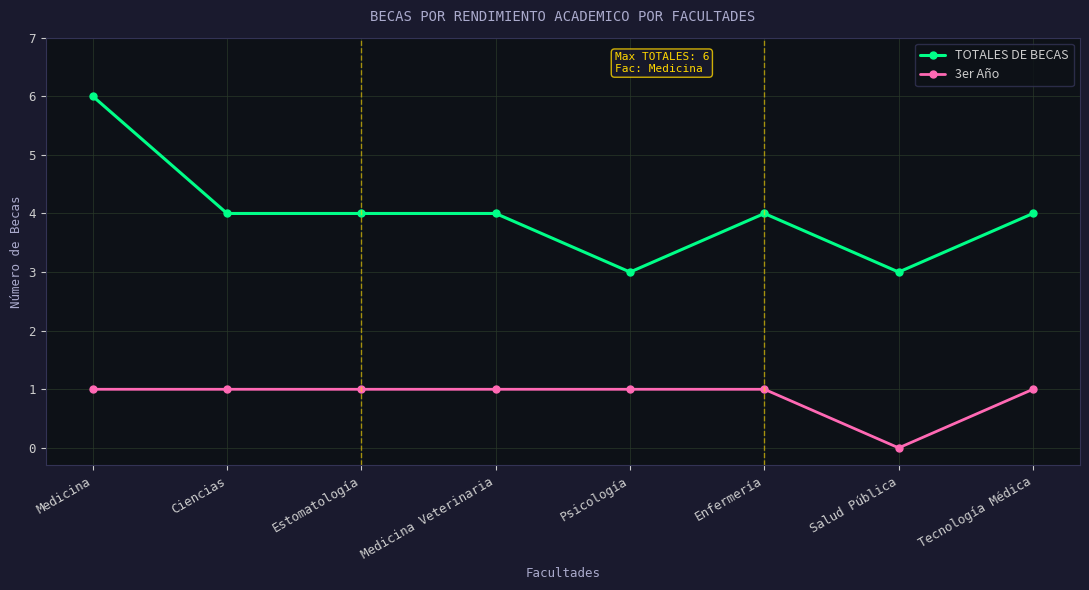

What position from the left is Medicina Veterinaria?

4